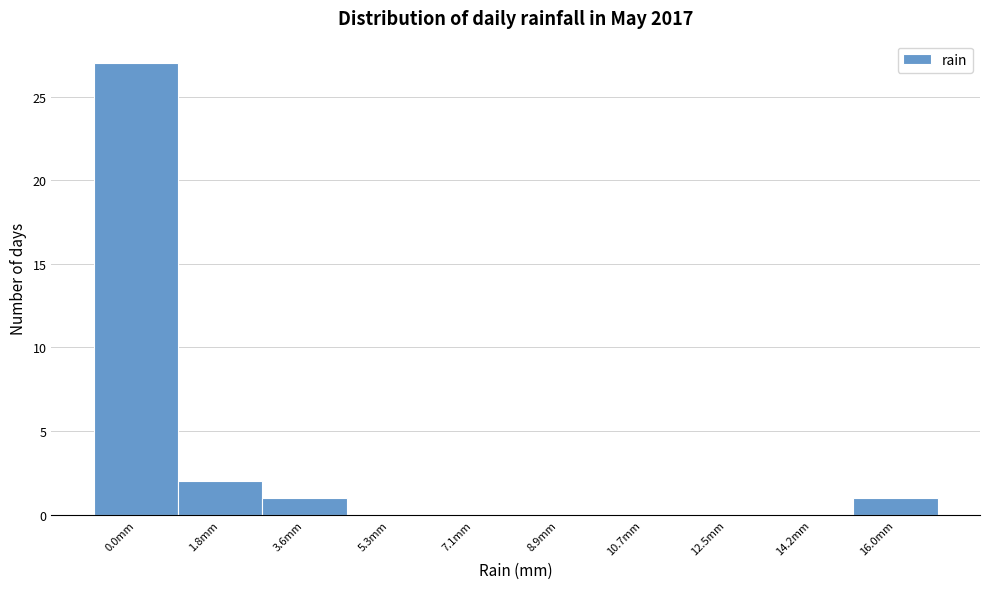

Reading left to right, list all the values displayed in this chart.

0.0mm=27	1.8mm=2	3.6mm=1	5.3mm=0	7.1mm=0	8.9mm=0	10.7mm=0	12.5mm=0	14.2mm=0	16.0mm=1